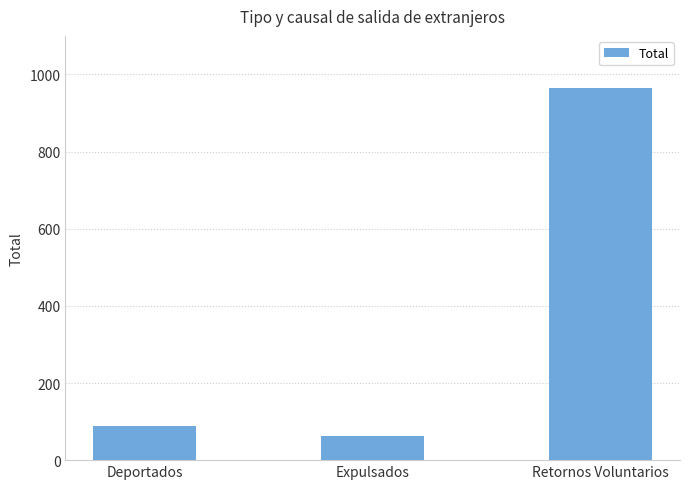

What is the value of the 1st bar from the left?

89